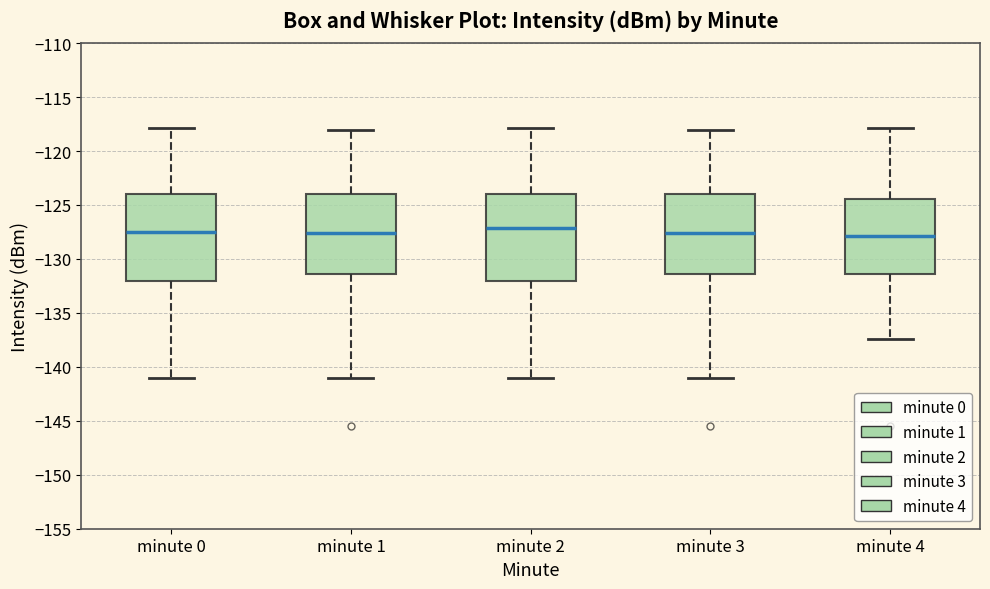

Reading left to right, transcribe this box plot: for each box, give where its median line is, the range the box spans, and where its two whiskers end, as read against the y-axis. The values are not printed on the chart, so give them approximately, as read against the axis.

minute 0: median -127.5, box -132.0 to -124.0, whiskers -141.0 to -118.0
minute 1: median -127.5, box -131.5 to -124.0, whiskers -141.0 to -118.0
minute 2: median -127.0, box -132.0 to -124.0, whiskers -141.0 to -118.0
minute 3: median -127.5, box -131.5 to -124.0, whiskers -141.0 to -118.0
minute 4: median -128.0, box -131.5 to -124.5, whiskers -137.5 to -118.0